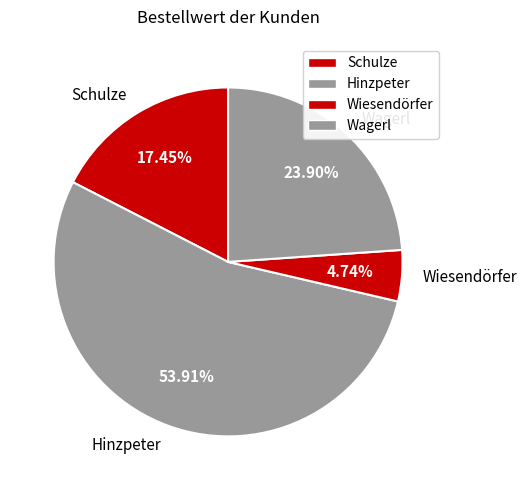

Combined, do Wiesendörfer and Schulze account for over 50%?

No